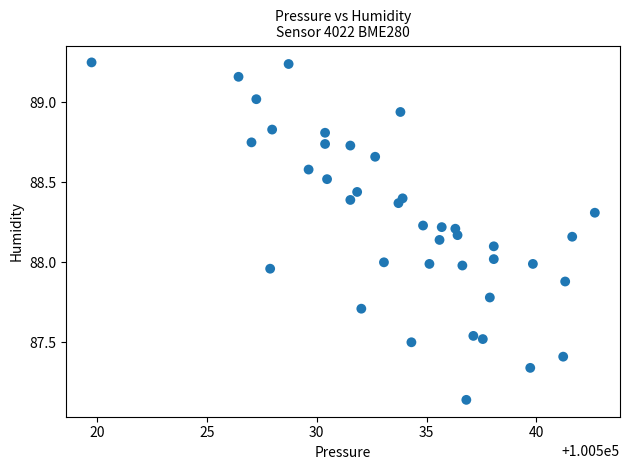

What is the range of Y values (max minus min)?

2.1